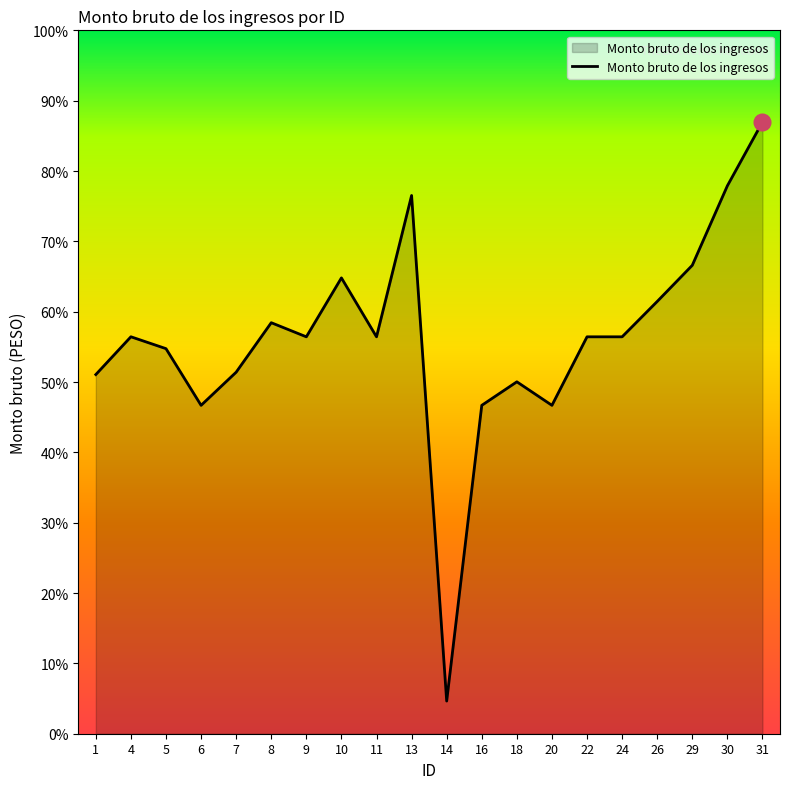

Does the chart have visible grid lines?

No